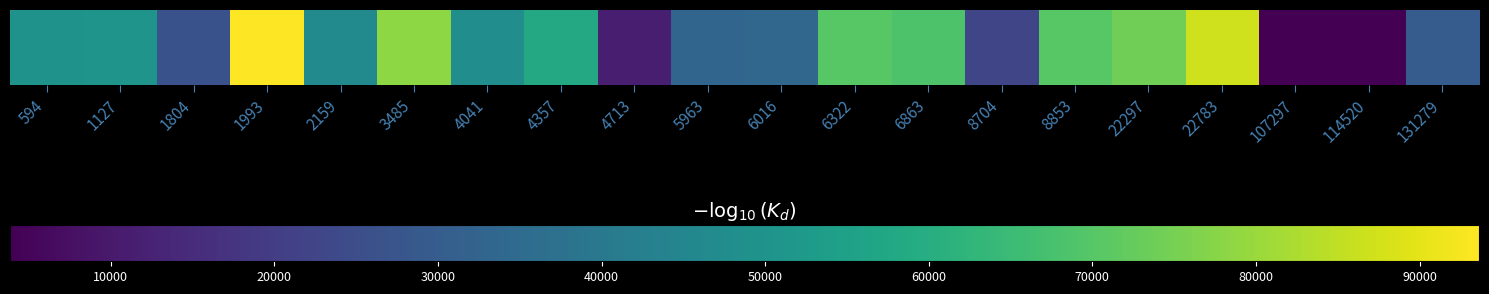

True or false: the data shows 87112 at 22783.

True